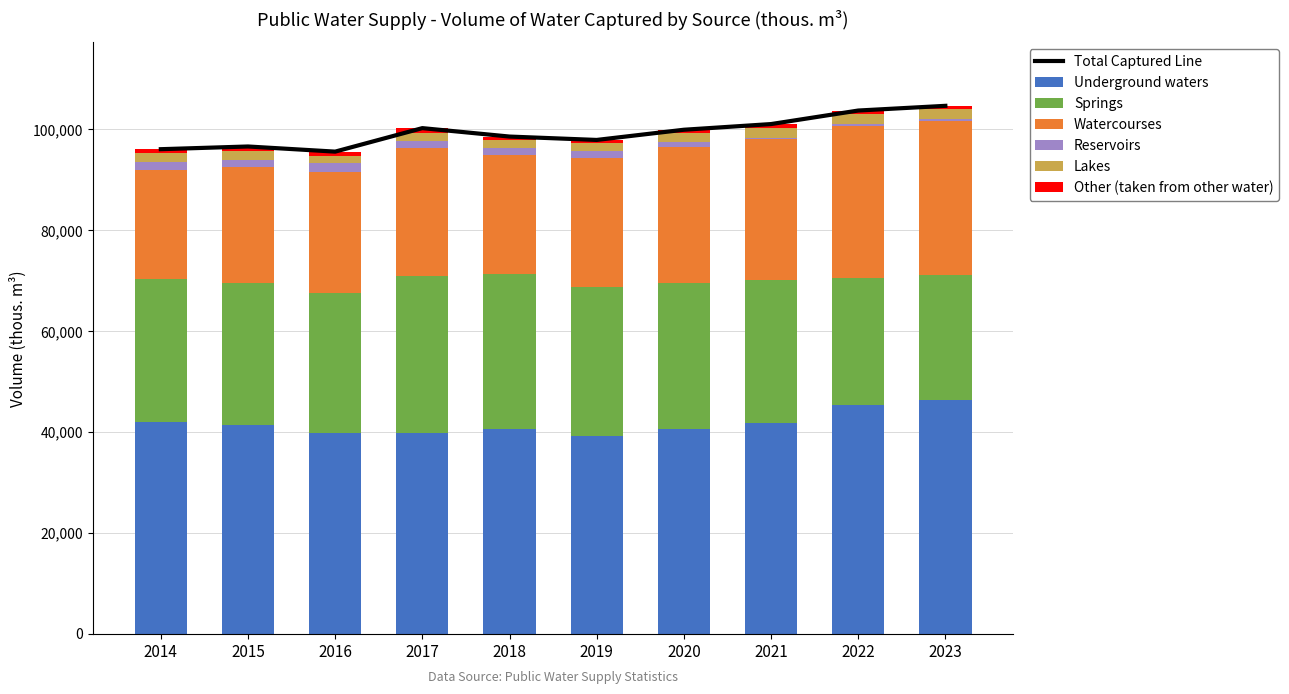

What is the difference between the maximum and minimum values in the Springs series?

6380